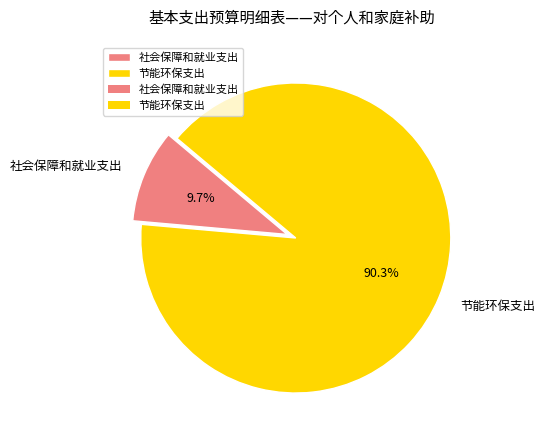

Rank the categories by value from highest to lowest.

节能环保支出, 社会保障和就业支出